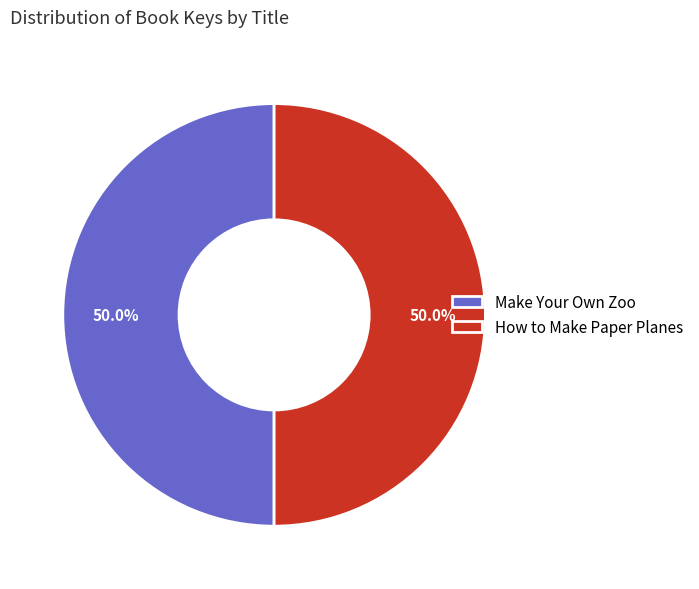

Count the number of slices in the pie.

2